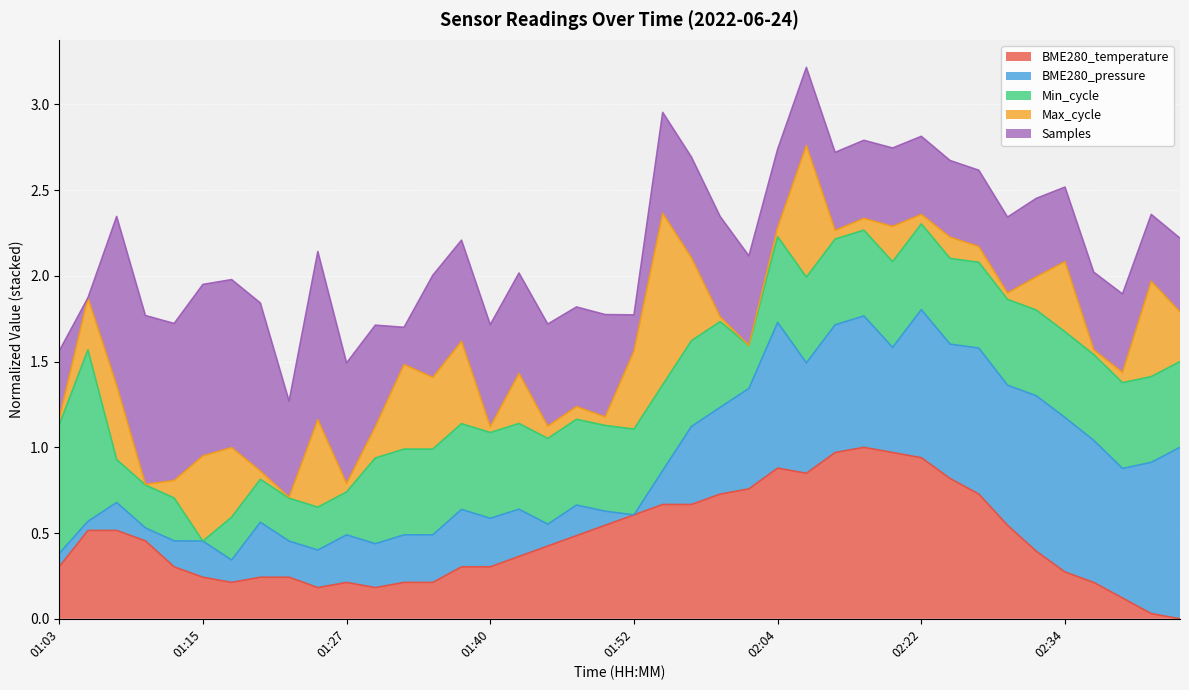

Is it true that the value at 01:23 is 0.4?

False